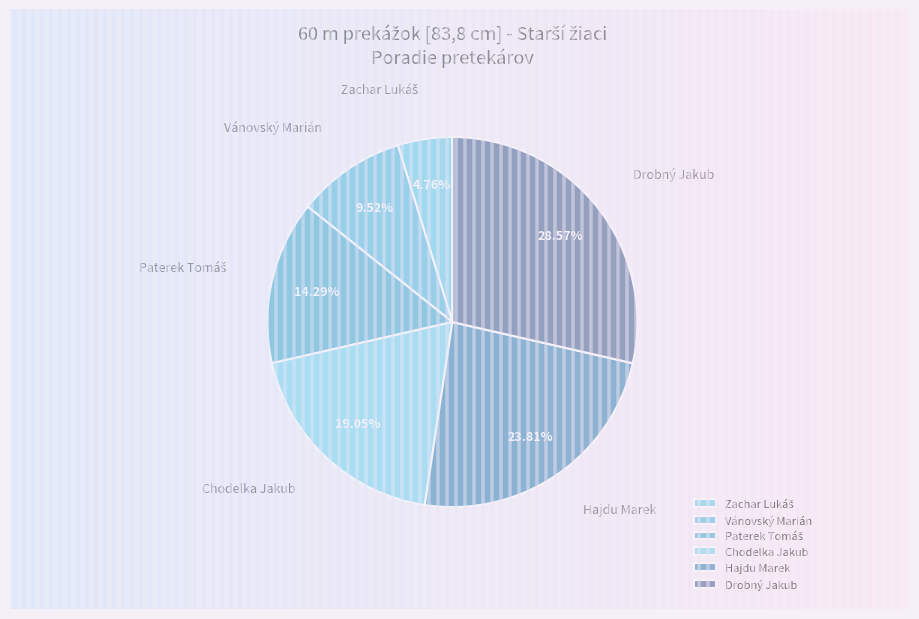

What is the ratio of the value at Chodelka Jakub to the value at Hajdu Marek?

0.8